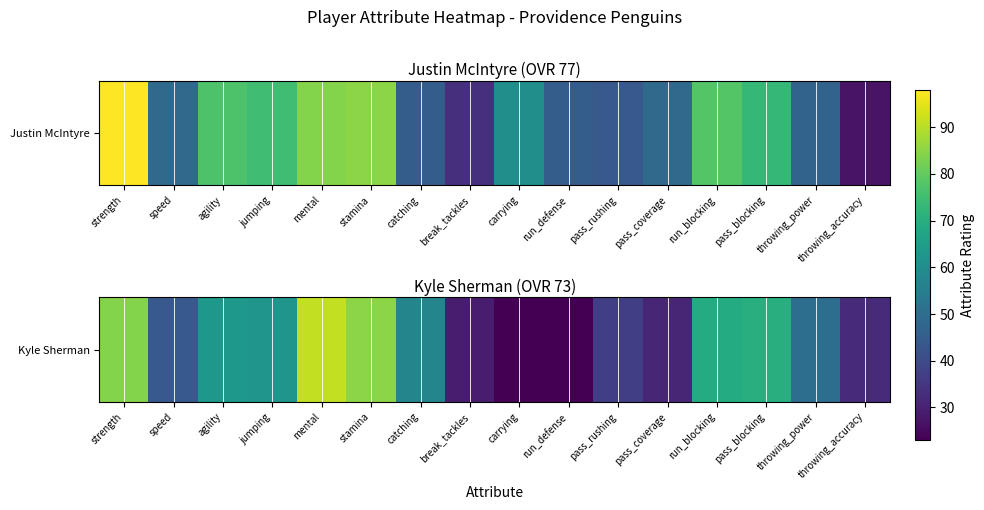

What is the greatest value displayed?

91